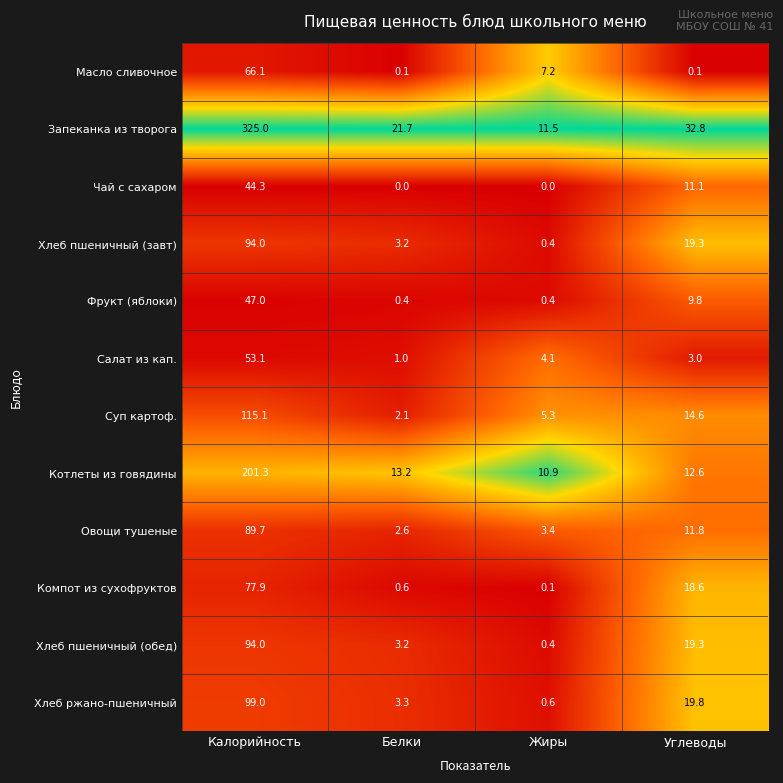

What is the sum of all Салат из кап. values?

61.2